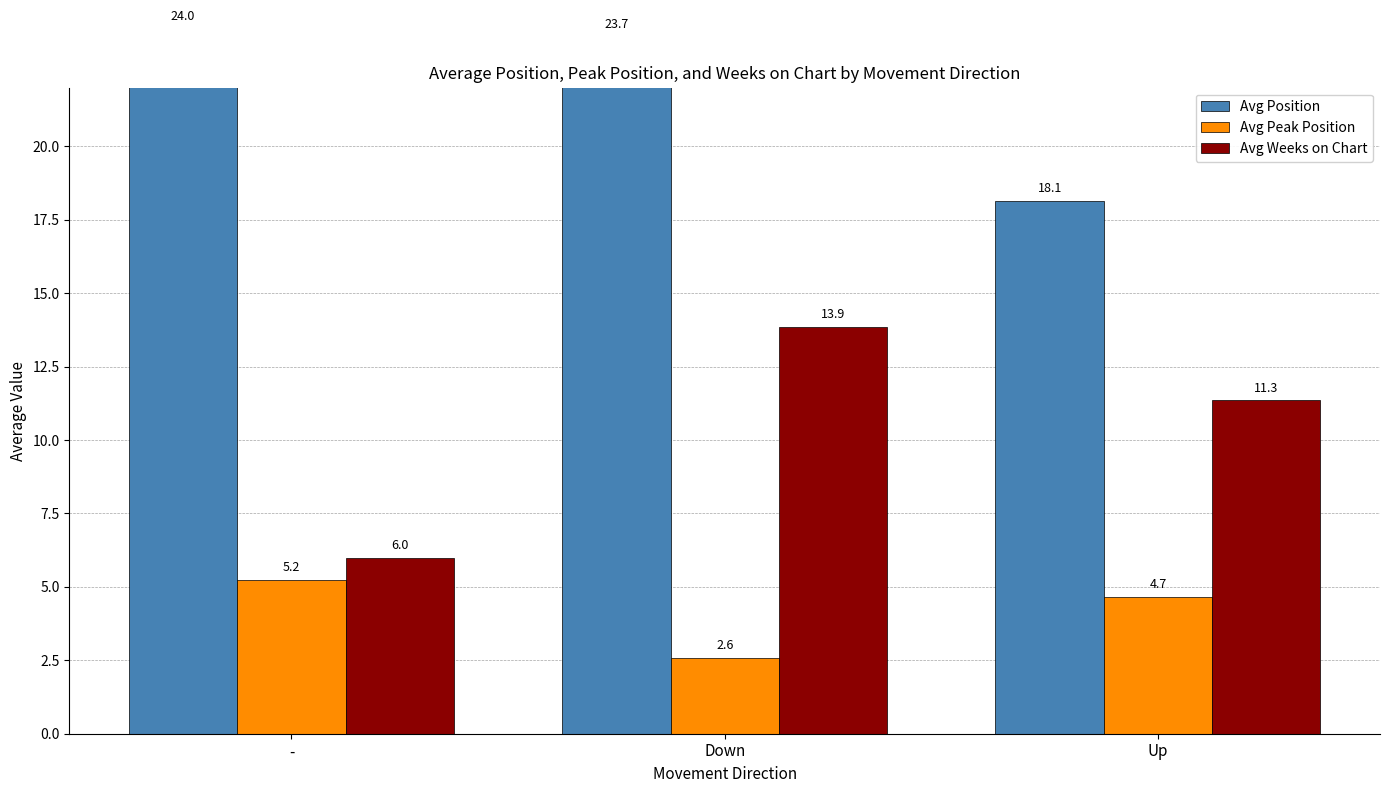

Which series has the largest range (max minus min)?

Avg Weeks on Chart